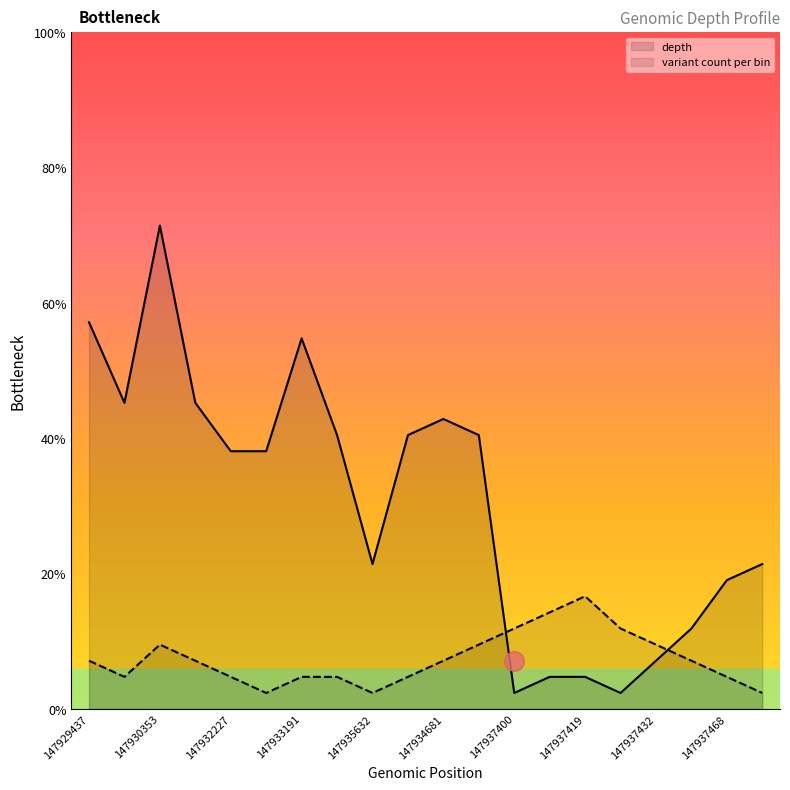

Reading left to right, list all the values displayed in this chart.

depth: 147929437=24	147929708=19	147930353=30	147931007=19	147932227=16	147932234=16	147933191=23	147933807=17	147935632=9	147936067=17	147934681=18	147934786=17	147937400=1	147937410=2	147937419=2	147937426=1	147937432=3	147937442=5	147937468=8	147937475=9
variant count per bin: 147929437=3	147929708=2	147930353=4	147931007=3	147932227=2	147932234=1	147933191=2	147933807=2	147935632=1	147936067=2	147934681=3	147934786=4	147937400=5	147937410=6	147937419=7	147937426=5	147937432=4	147937442=3	147937468=2	147937475=1